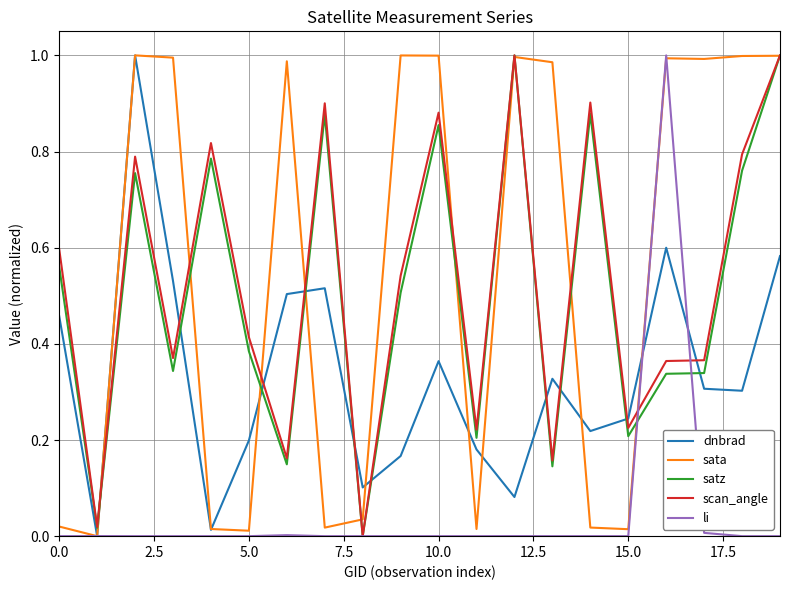

How many lines are shown in the chart?

5